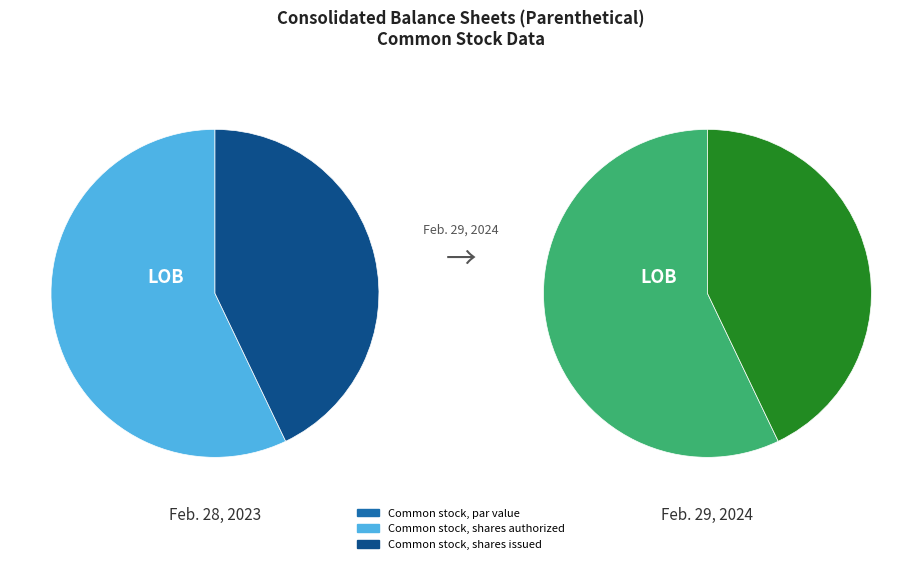

How many segments does this pie chart have?

3